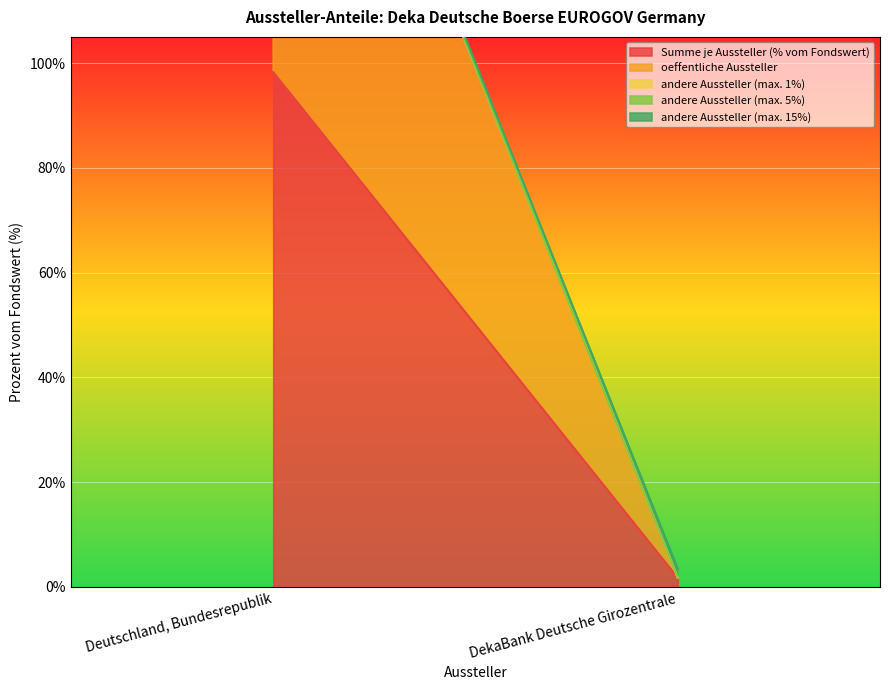

Is it true that andere Aussteller (max. 1%) equals 0.0 at Deutschland, Bundesrepublik?

True